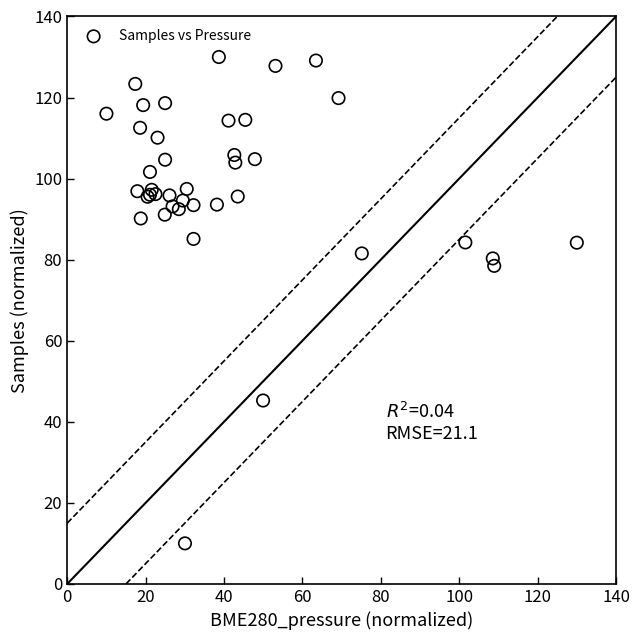

What Y value in the scatter plot is closest to 70?

78.5